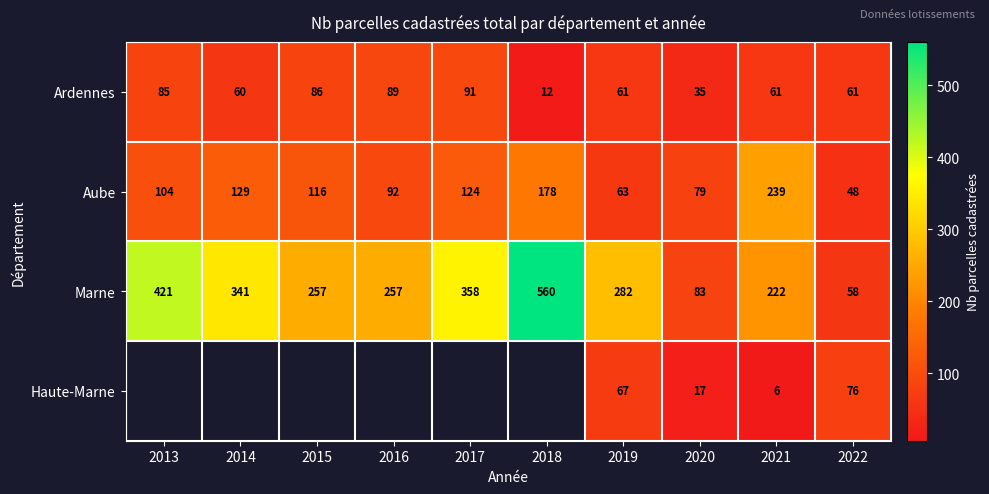

Between 2019 and 2021, which series saw the biggest shift?

Aube